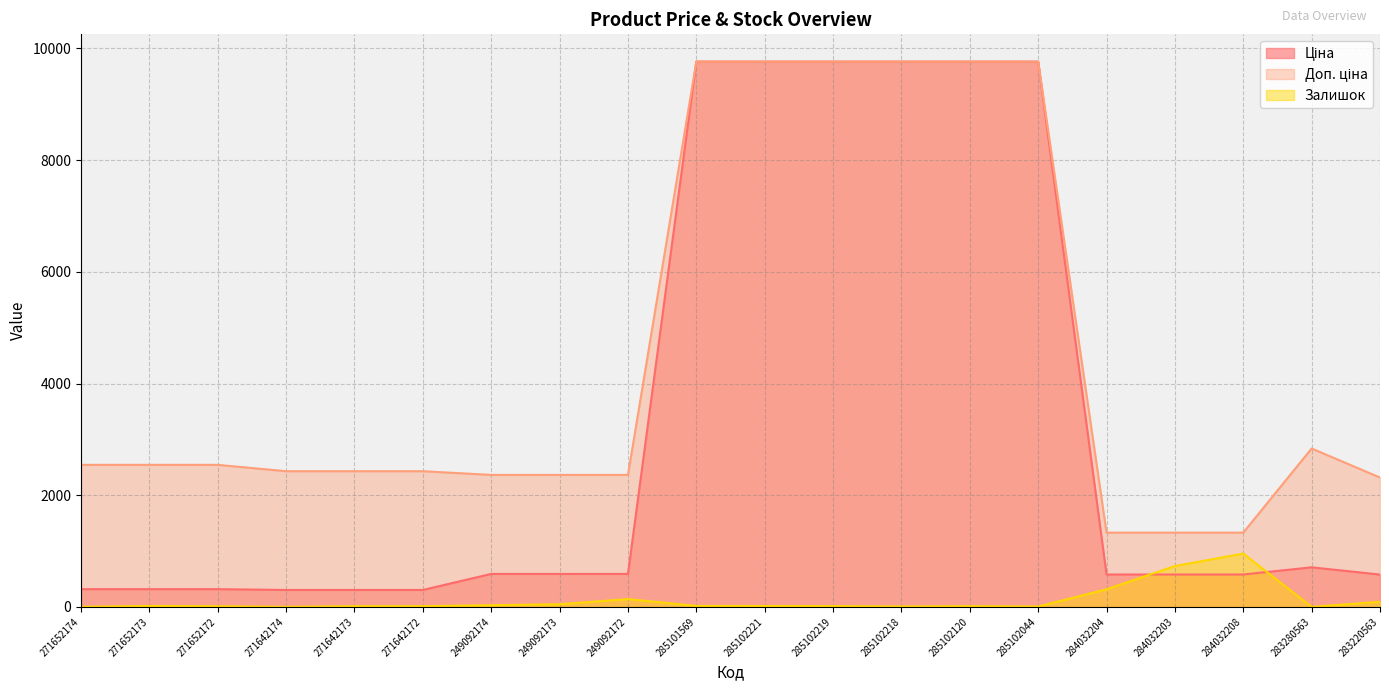

Rank the series by their average value, from highest to lowest.

Доп. ціна, Ціна, Залишок